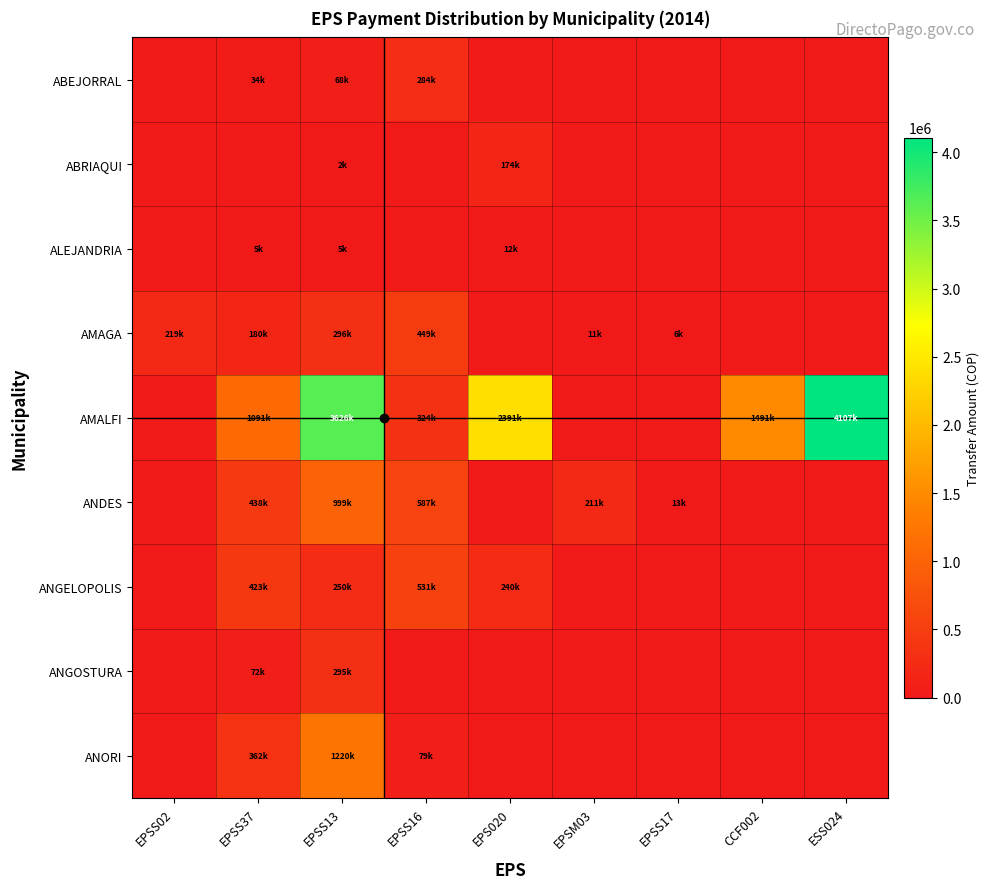

At how many categories does at least one series exceed 766741?

5